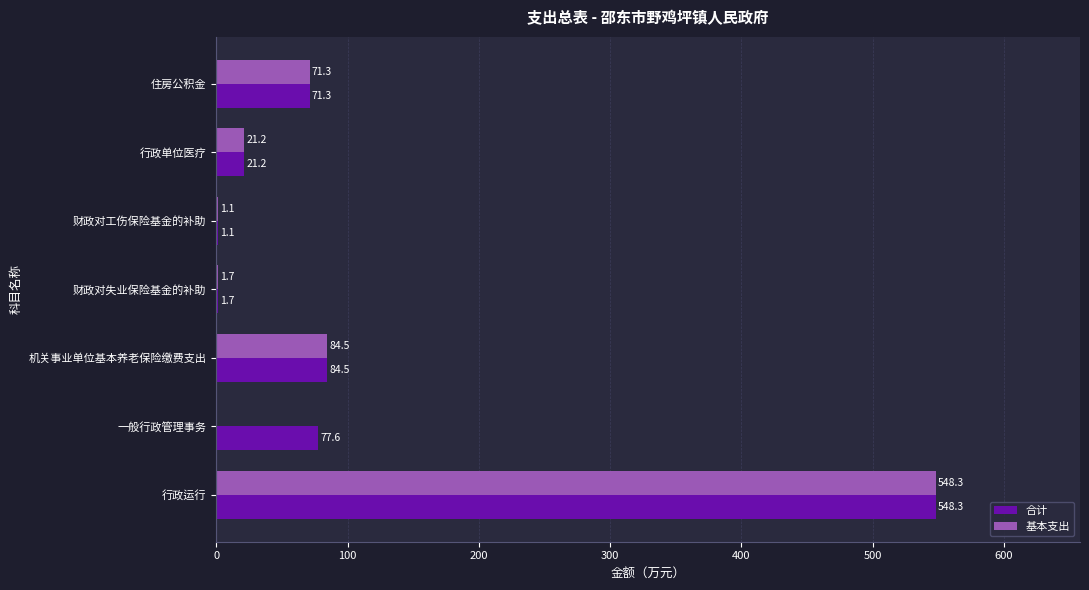

Which series has the largest total across all categories?

合计